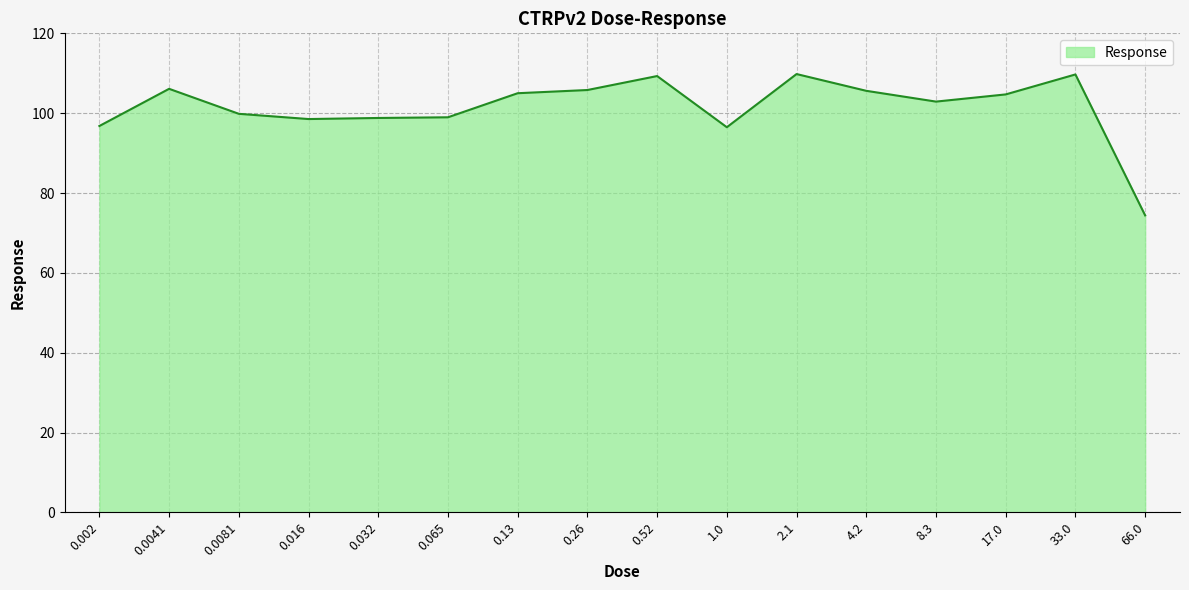

What is the sum of all values?

1622.7